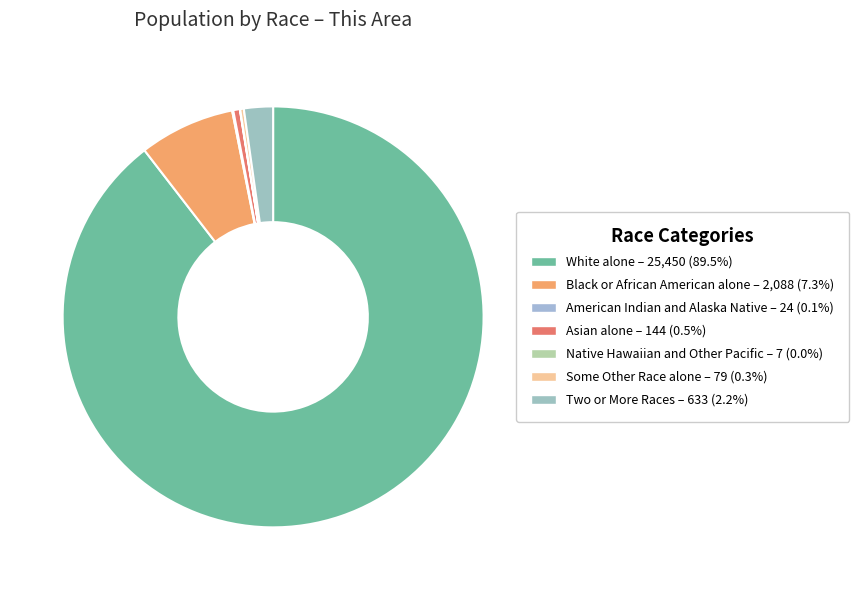

To the nearest percent, what is the combined percentage of White alone and Two or More Races?

92%